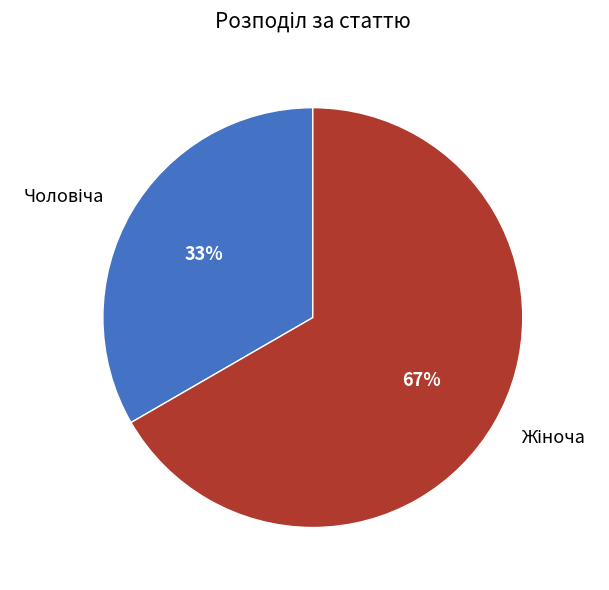

To the nearest percent, what is the average slice percentage?

50%